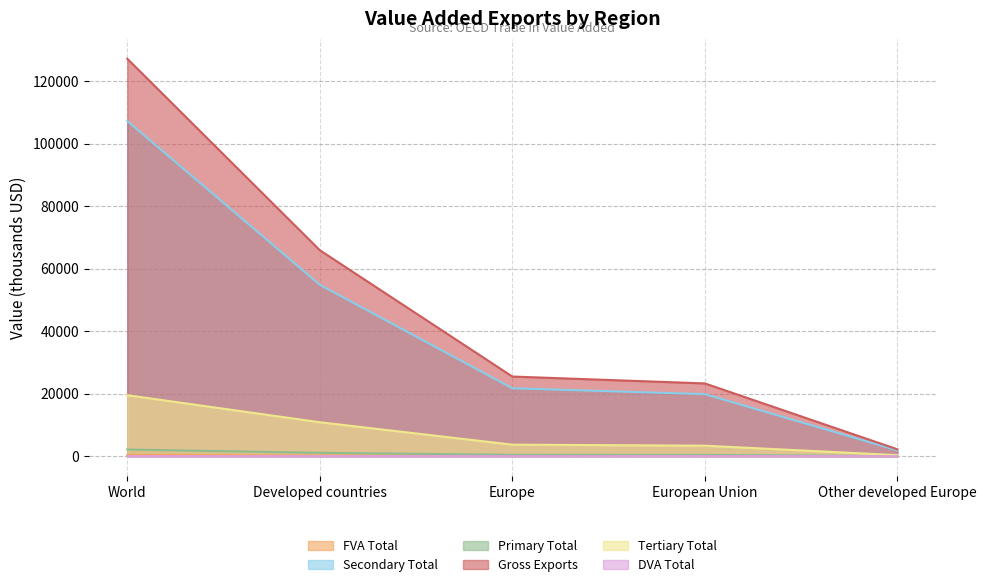

At which category is the sum across all series the highest?

World